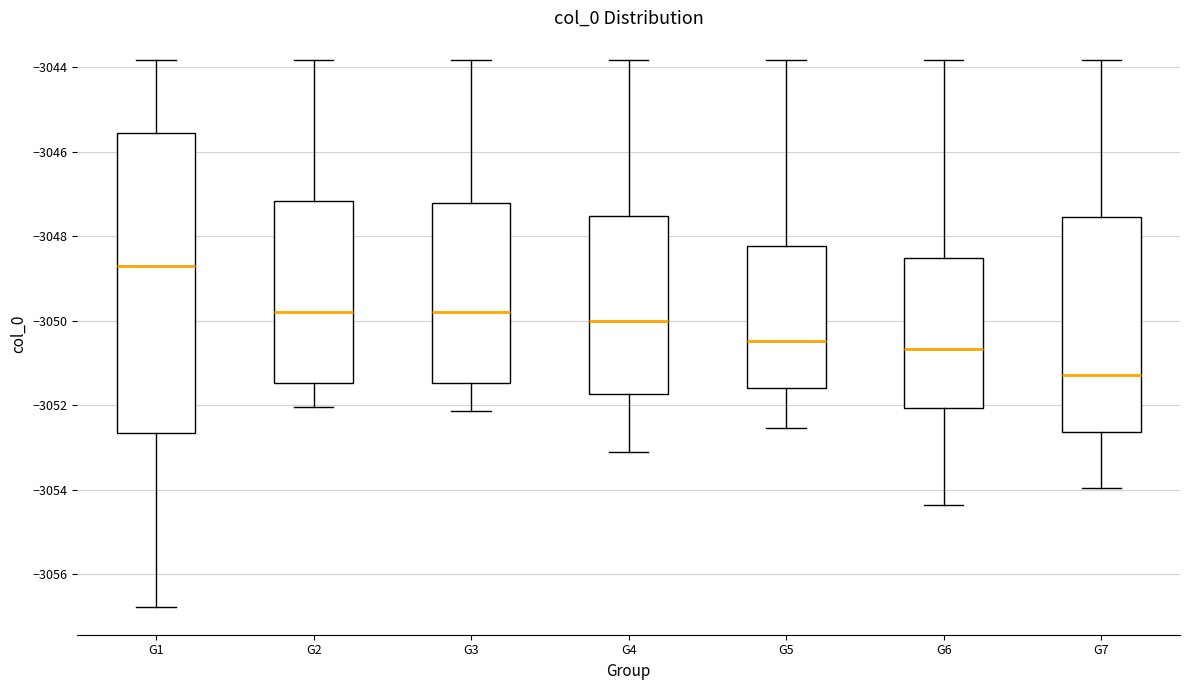

Reading left to right, transcribe this box plot: for each box, give where its median line is, the range the box spans, and where its two whiskers end, as read against the y-axis. The values are not printed on the chart, so give them approximately, as read against the axis.

G1: median -3048.8, box -3052.6 to -3045.6, whiskers -3056.8 to -3043.8
G2: median -3049.8, box -3051.4 to -3047.2, whiskers -3052.0 to -3043.8
G3: median -3049.8, box -3051.4 to -3047.2, whiskers -3052.2 to -3043.8
G4: median -3050.0, box -3051.8 to -3047.6, whiskers -3053.0 to -3043.8
G5: median -3050.4, box -3051.6 to -3048.2, whiskers -3052.6 to -3043.8
G6: median -3050.6, box -3052.0 to -3048.6, whiskers -3054.4 to -3043.8
G7: median -3051.2, box -3052.6 to -3047.6, whiskers -3054.0 to -3043.8